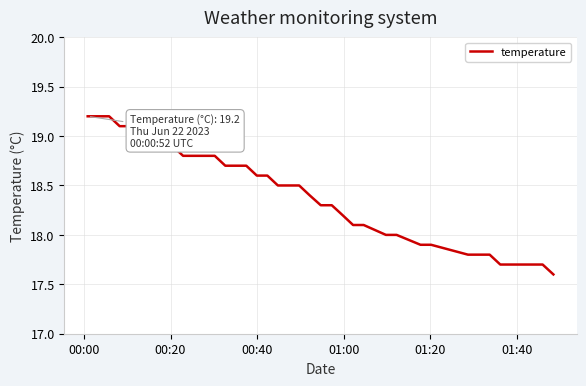

What is the difference between the maximum and minimum values?

1.6